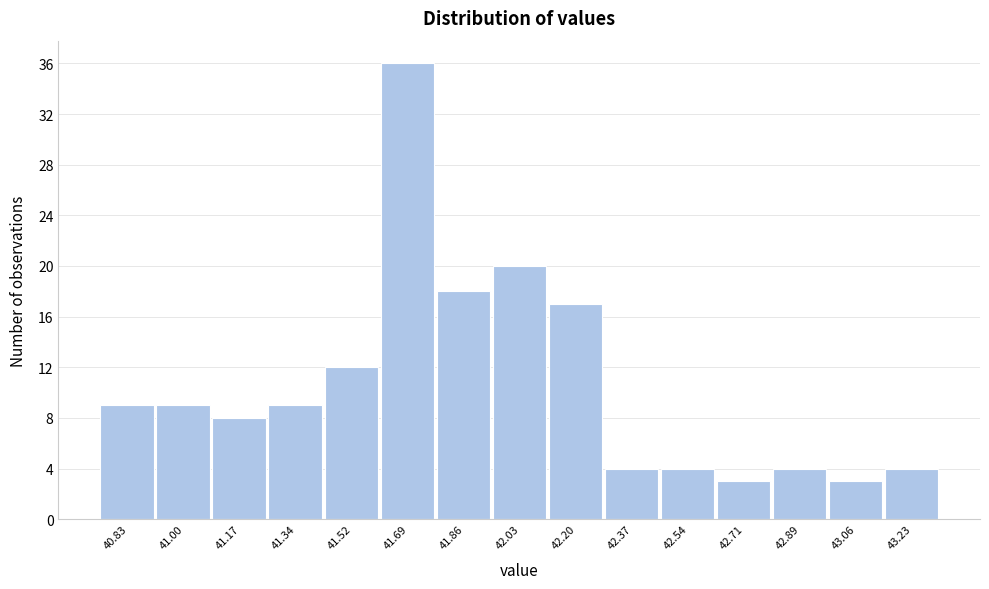

Reading left to right, what are all the values shown in this chart?

9	9	8	9	12	36	18	20	17	4	4	3	4	3	4